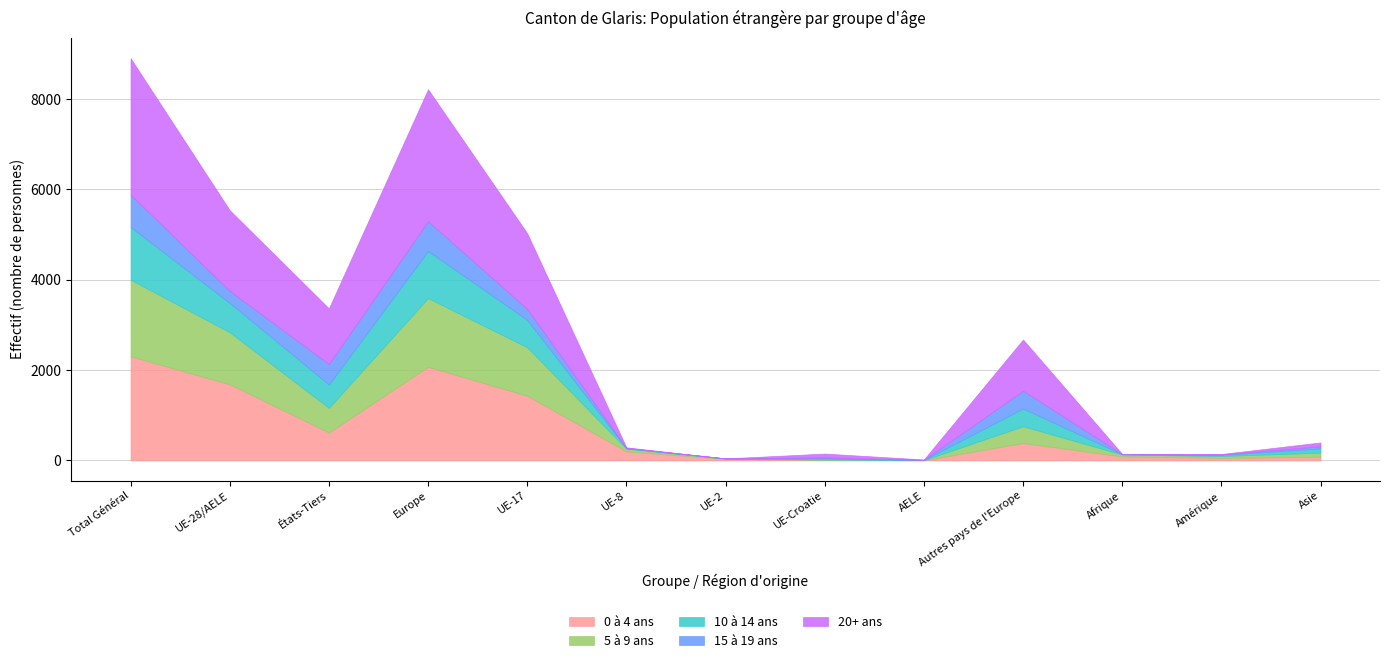

What is the sum of the 20+ ans values at Europe and UE-Croatie?

3009